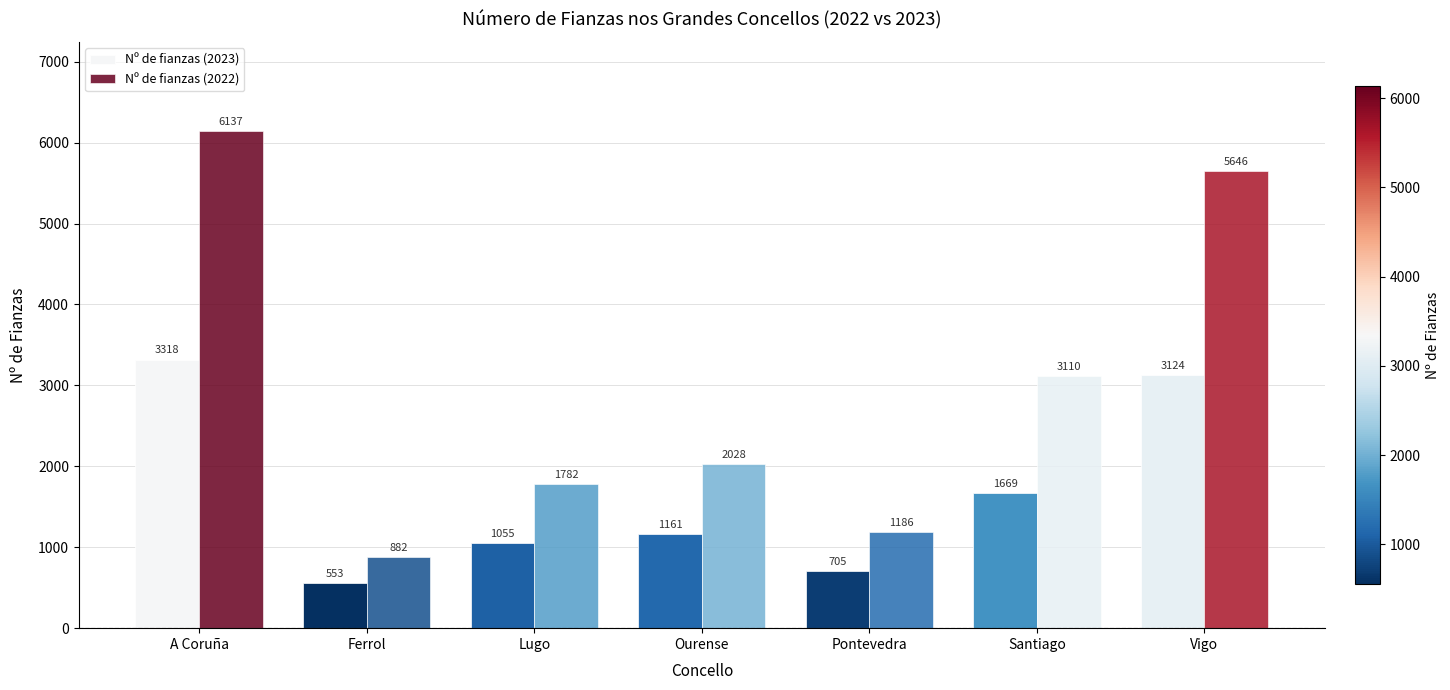

What is the greatest value displayed?

6137